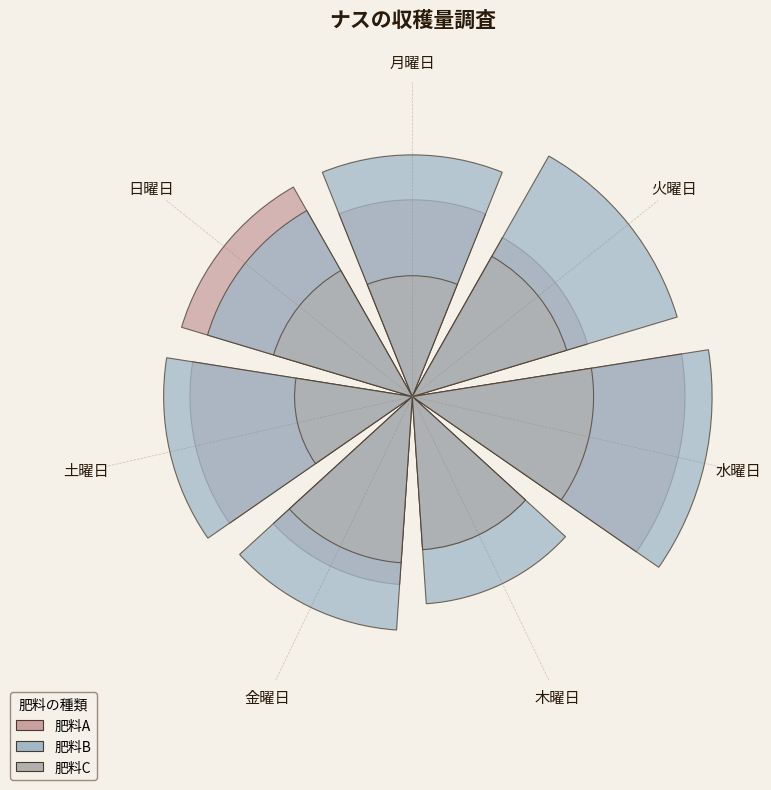

What is the total percentage of 水曜日 and 土曜日?

34.0%